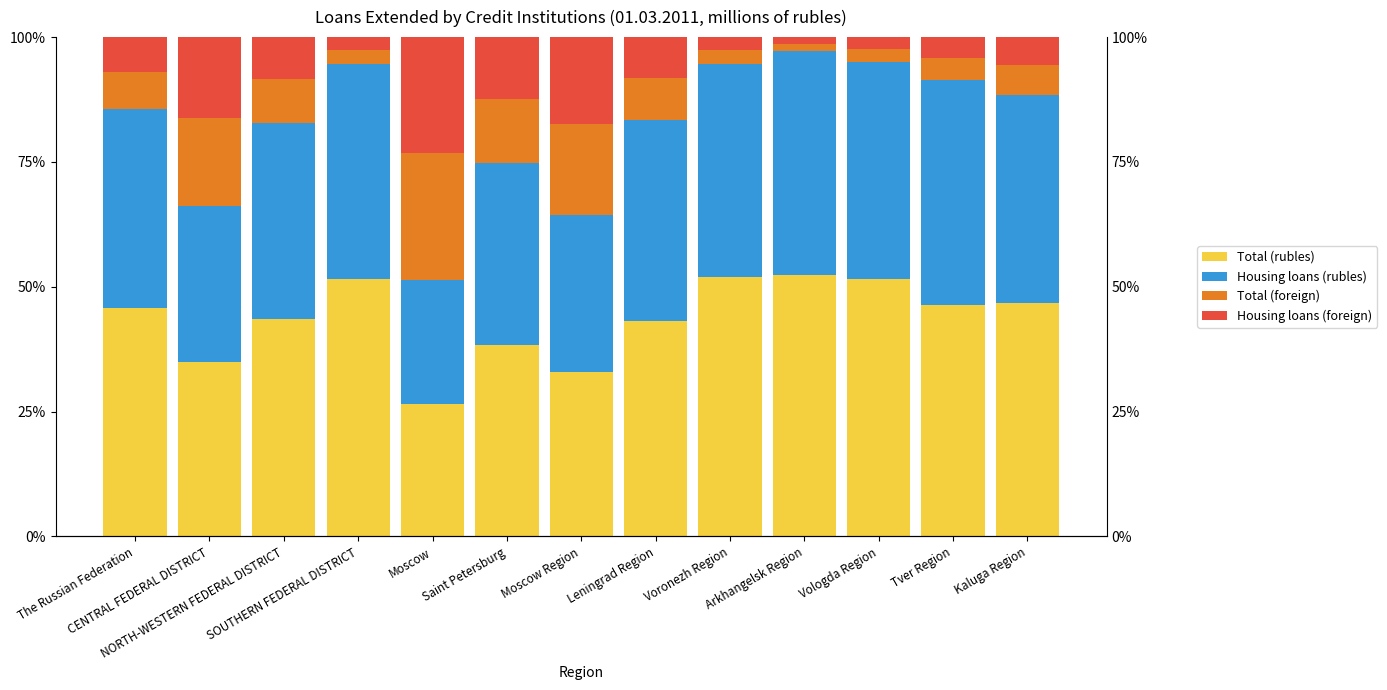

True or false: Housing loans (foreign) has a value of 1.3 at Arkhangelsk Region.

True